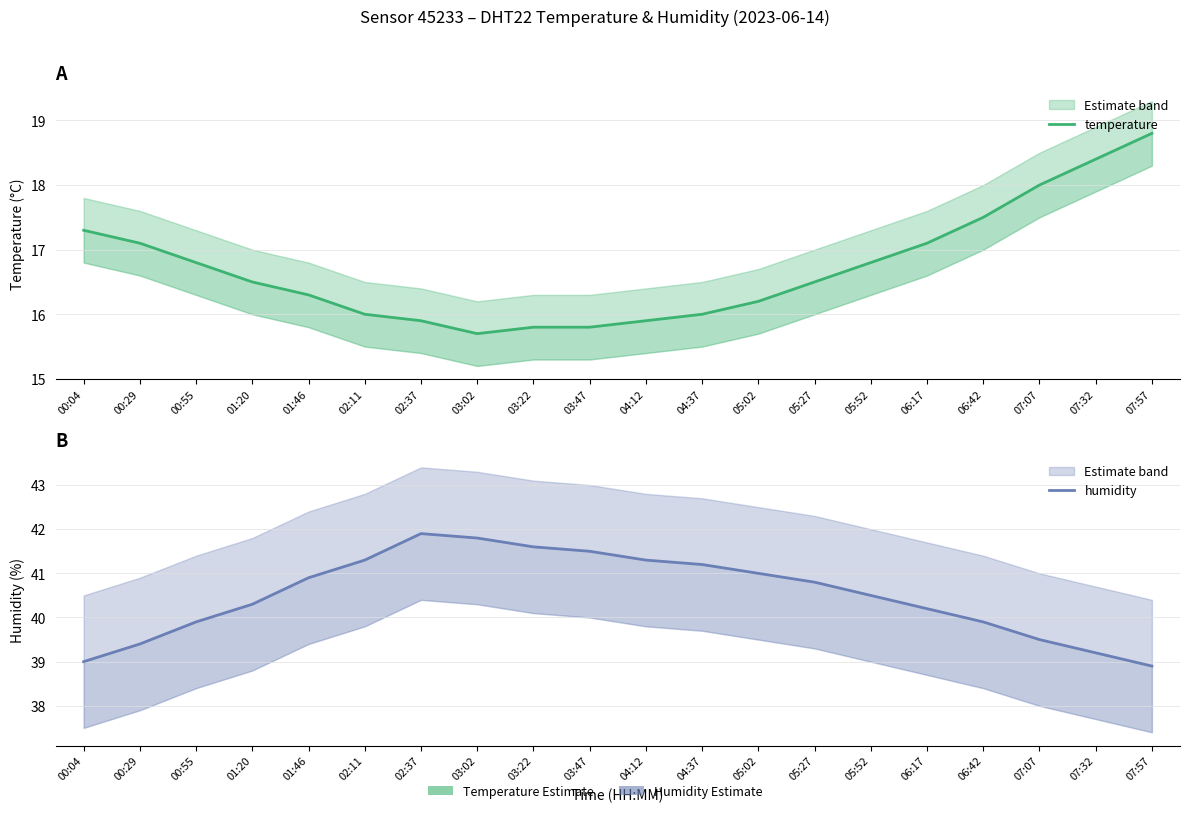

What is the greatest value displayed?

41.9